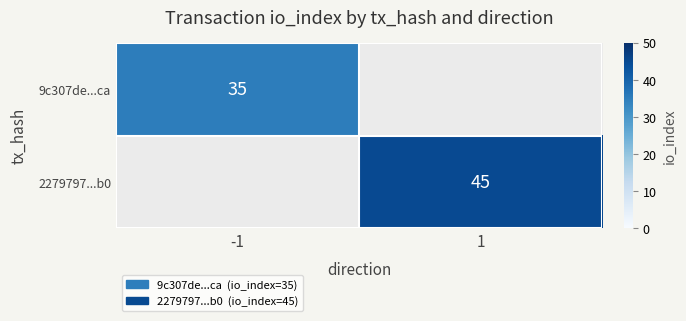

Between 1 and -1, which is larger?

-1